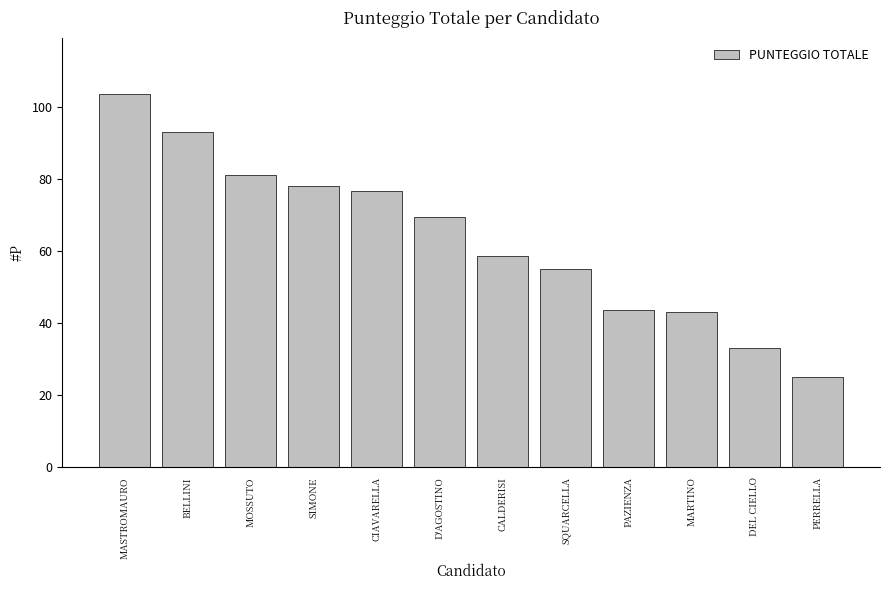

What is the label of the 4th bar from the right?

PAZIENZA